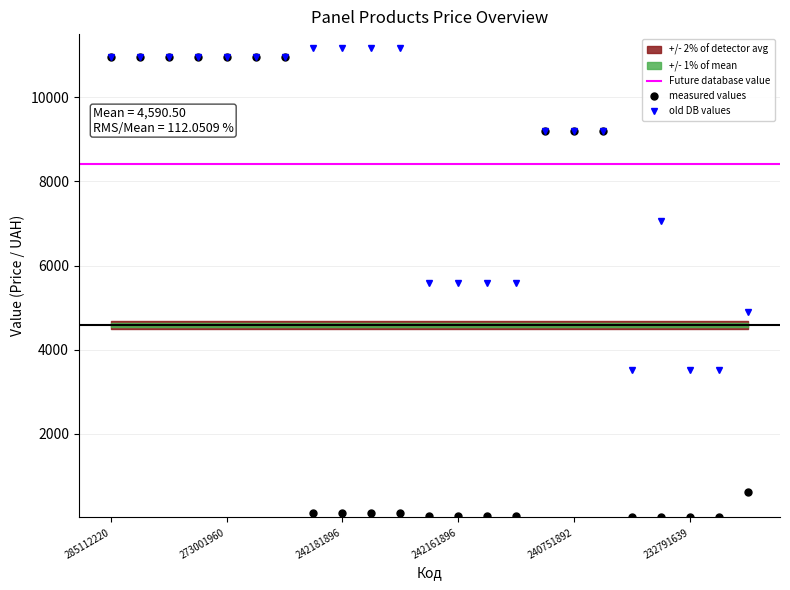

The value of old DB values at 285112220 is 10952.0. True or false?

True